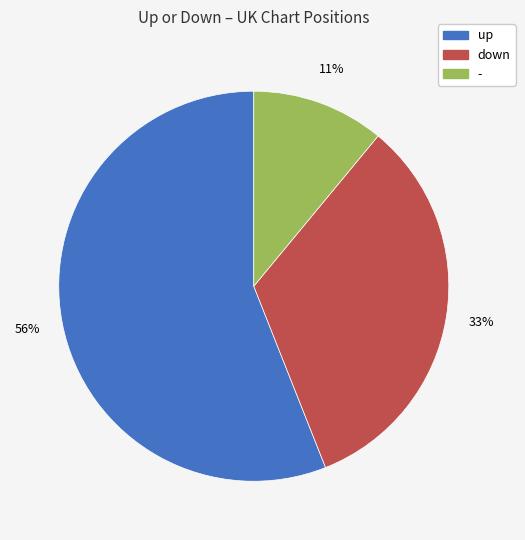

How many slices are in this pie chart?

3